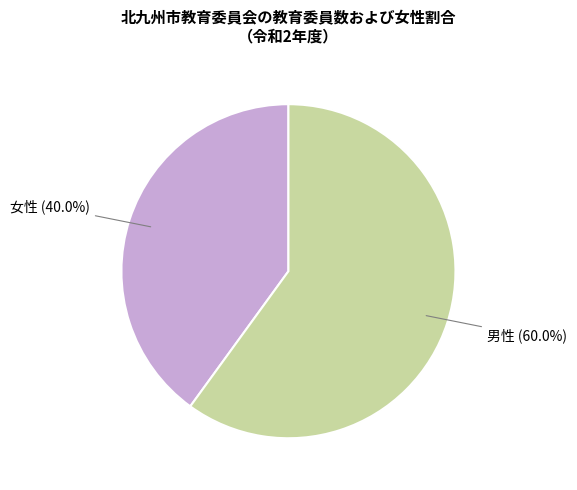

Does any single category account for the majority?

Yes